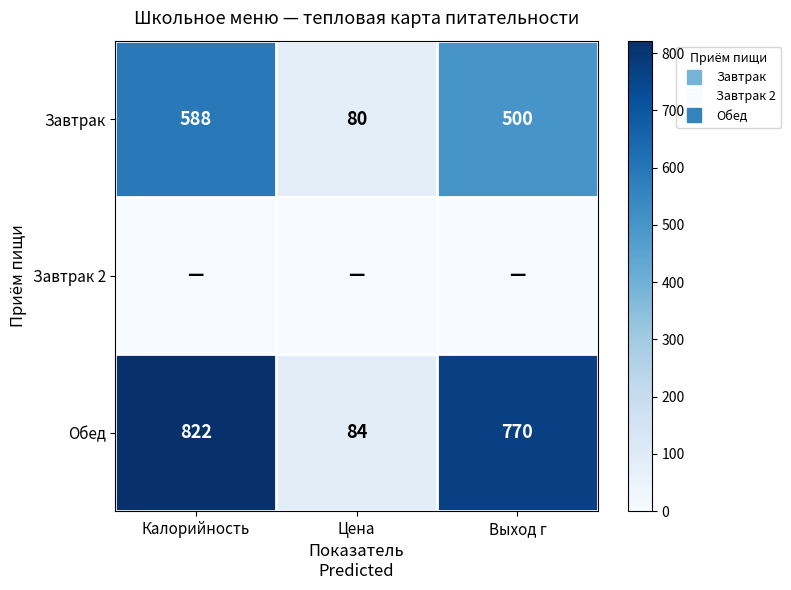

At which label does Завтрак reach its peak?

Калорийность